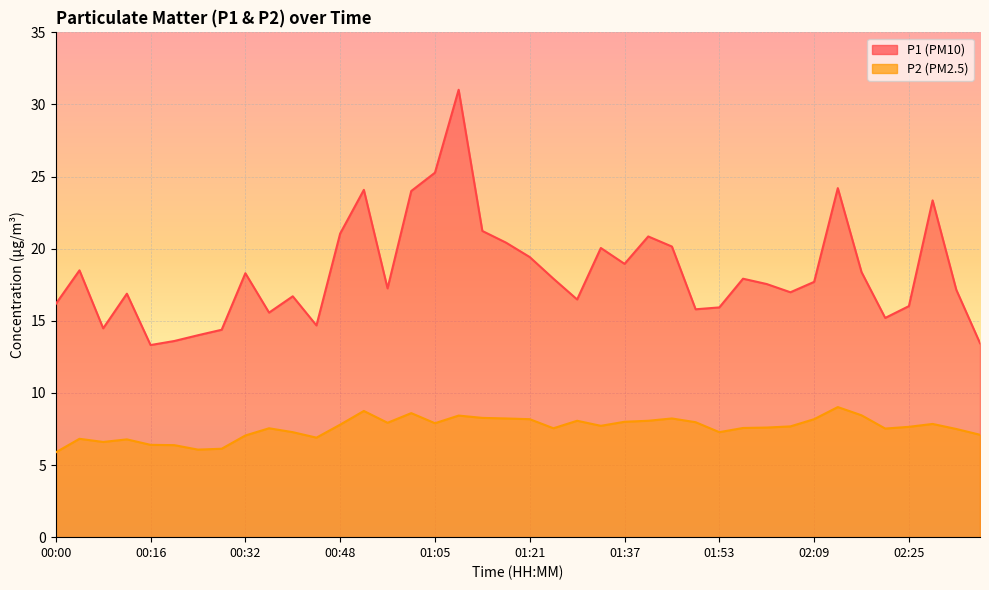

True or false: P1 has a value of 20.4 at 01:17.

True